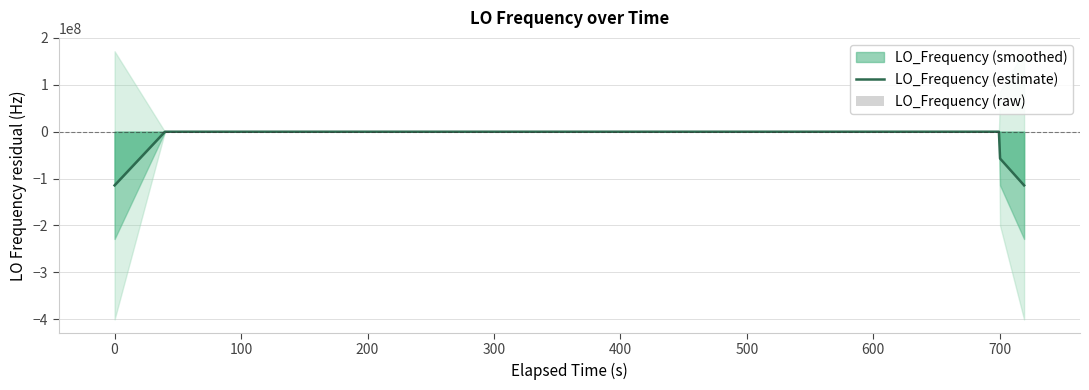

What is the minimum value for LO_Frequency (estimate)?

-114418800.2